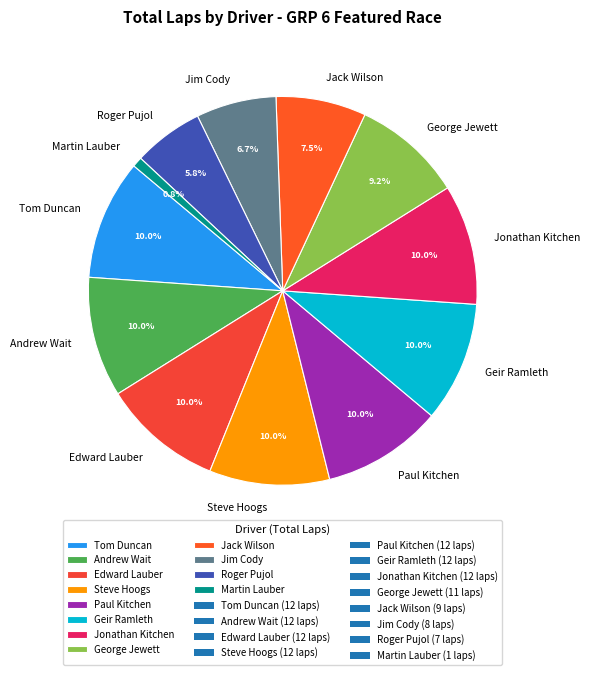

Combined, what portion of the pie is Steve Hoogs and Andrew Wait?

20.0%